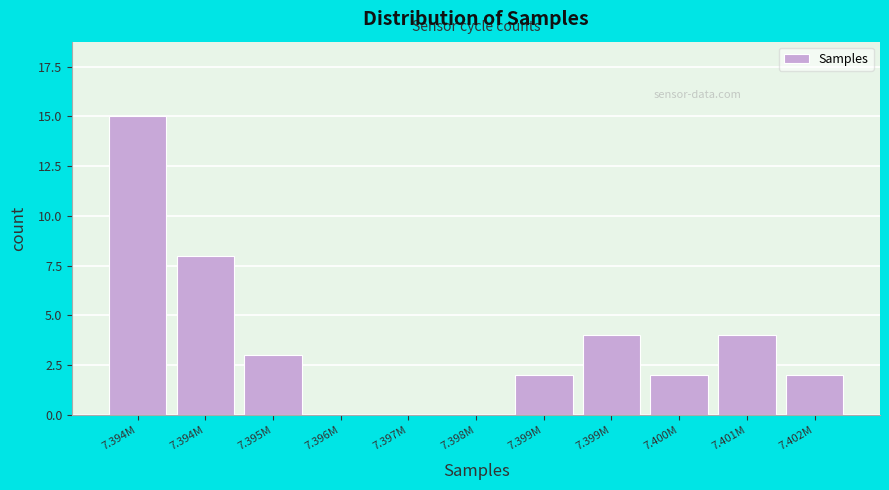

How many categories are shown in the chart?

11